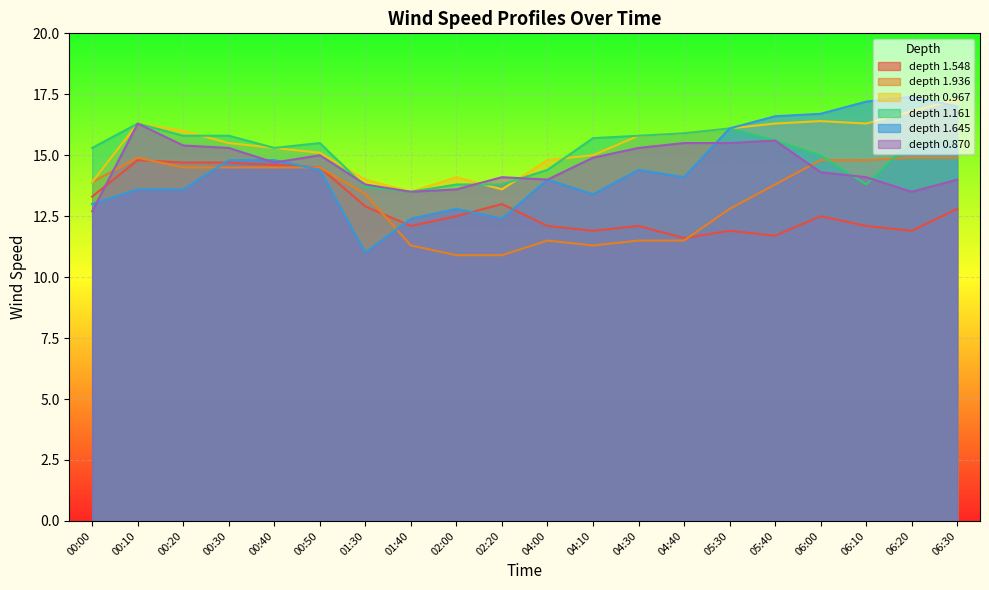

Rank the series at 04:00 from lowest to highest value.

1.936, 1.548, 1.645, 0.870, 1.161, 0.967